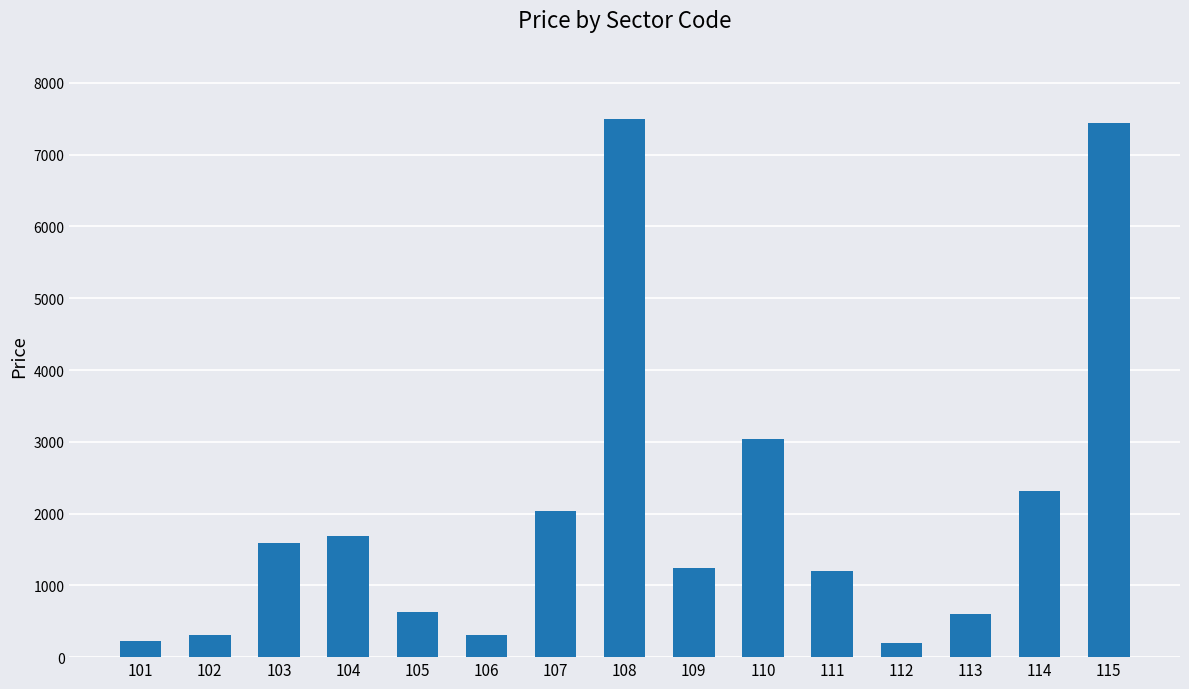

What is the smallest value displayed?

198